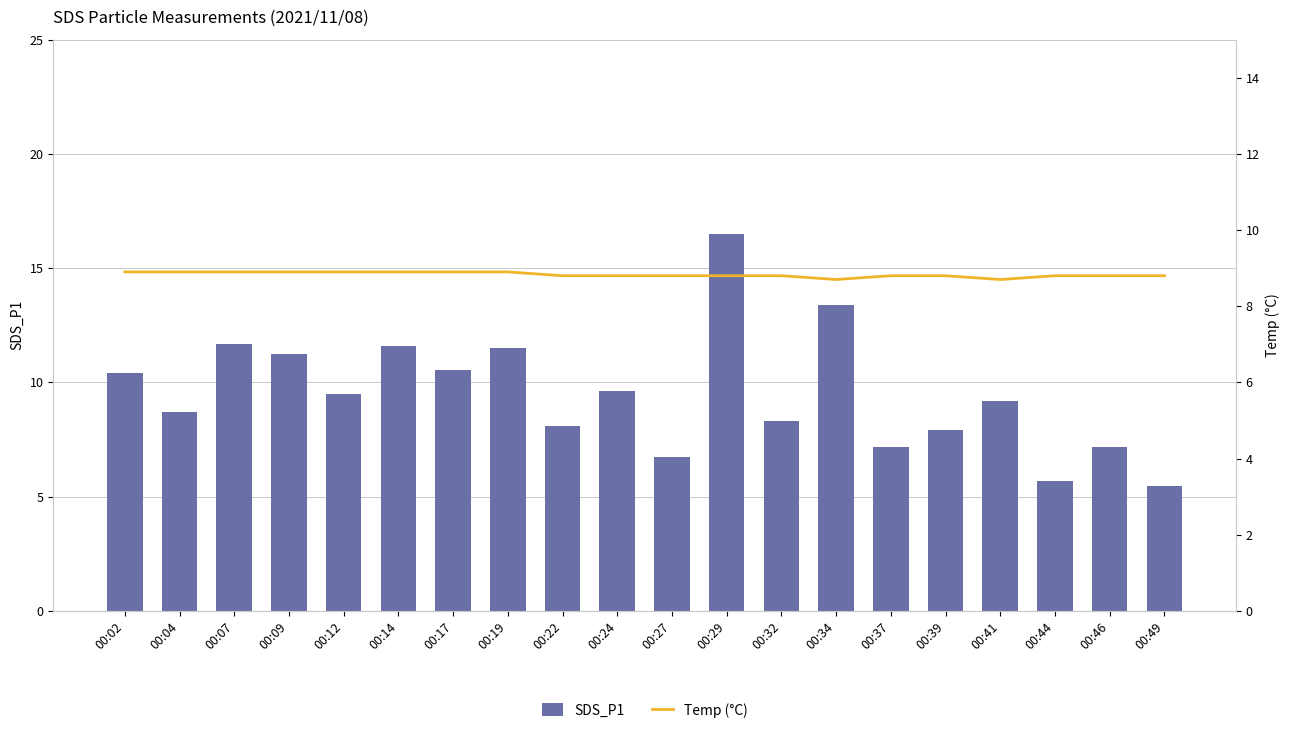

What is the difference between the second highest and second lowest values in the Temp (°C) series?

0.2